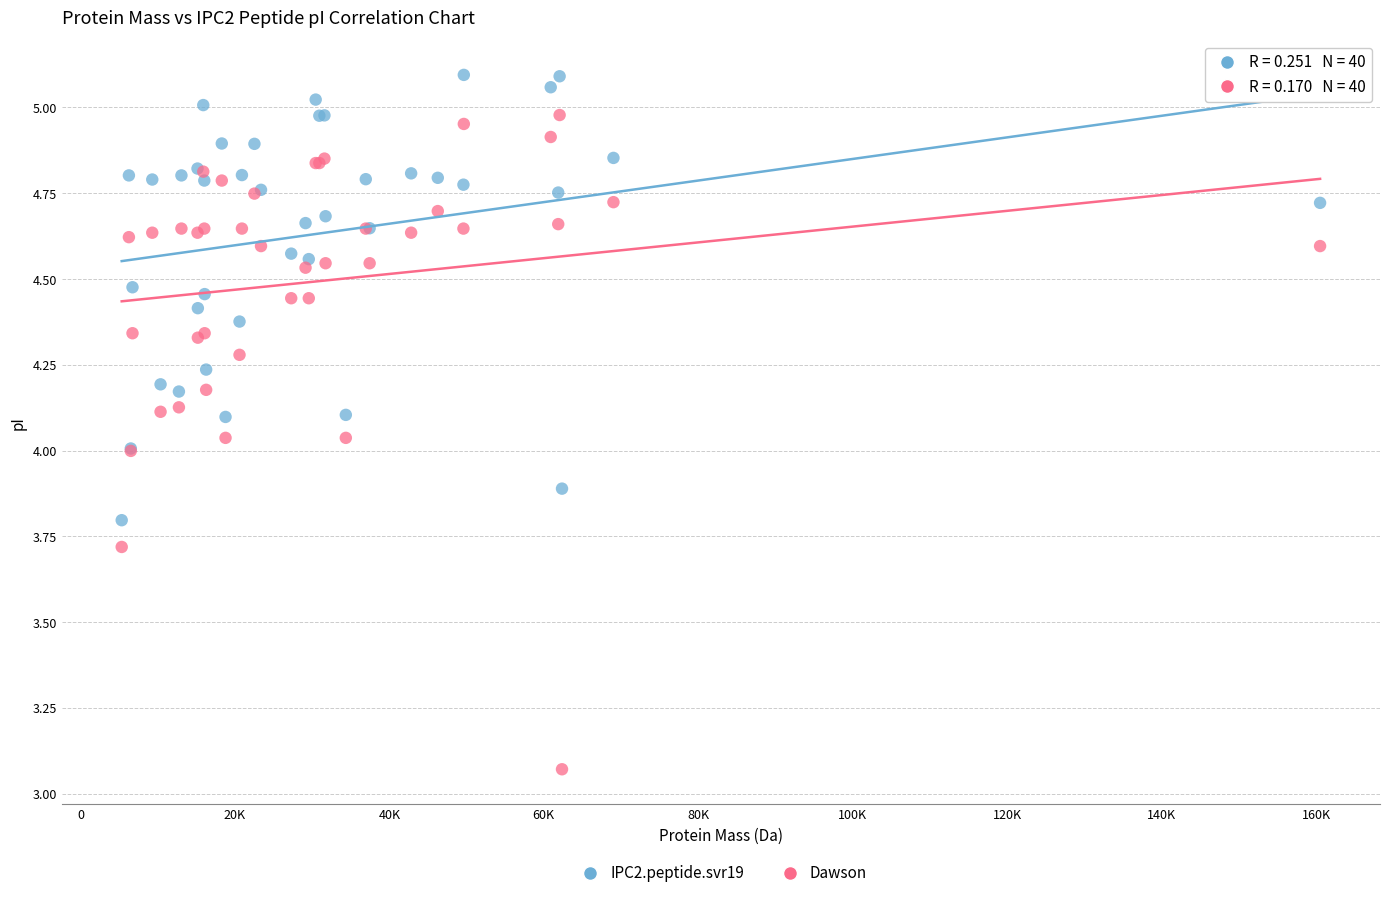

Which series contains the highest Y value?

IPC2.peptide.svr19